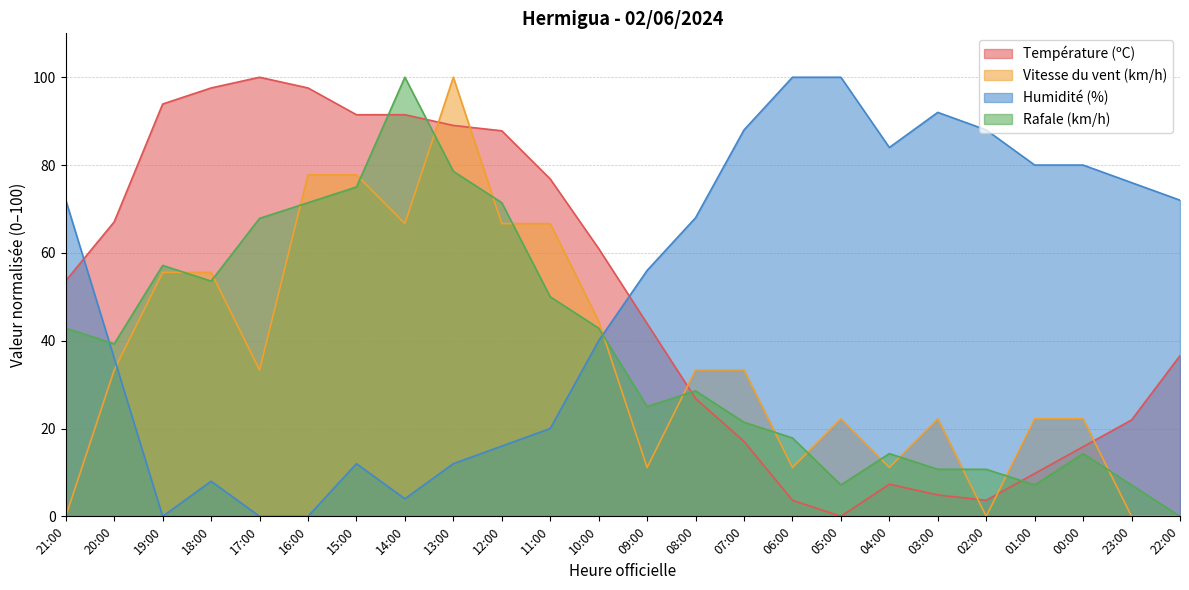

True or false: Vitesse du vent (km/h) has a value of 11.1 at 06:00.

True